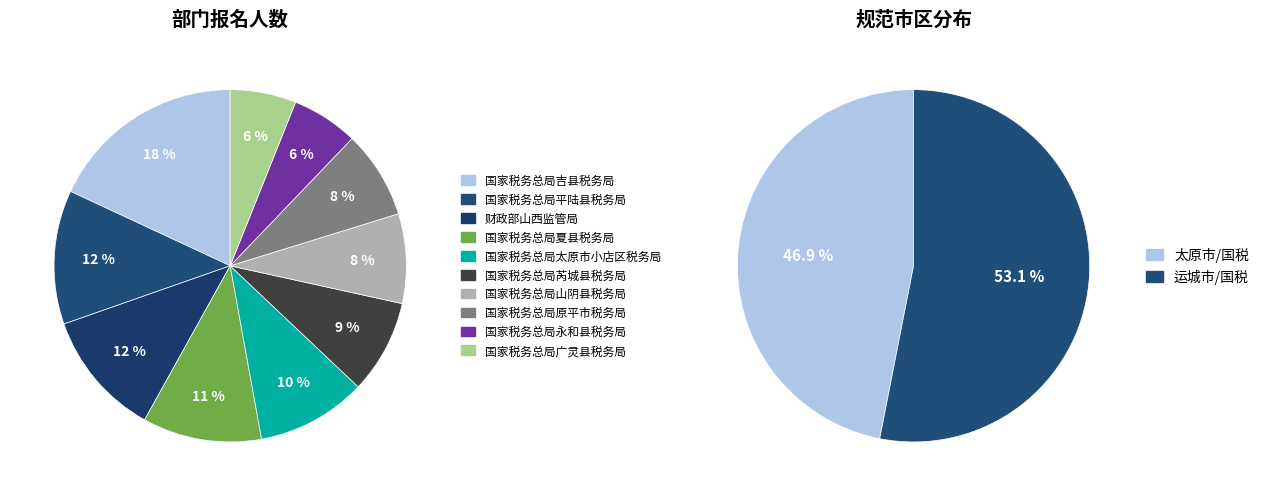

True or false: 国家税务总局吉县税务局 accounts for 9% of the total.

False